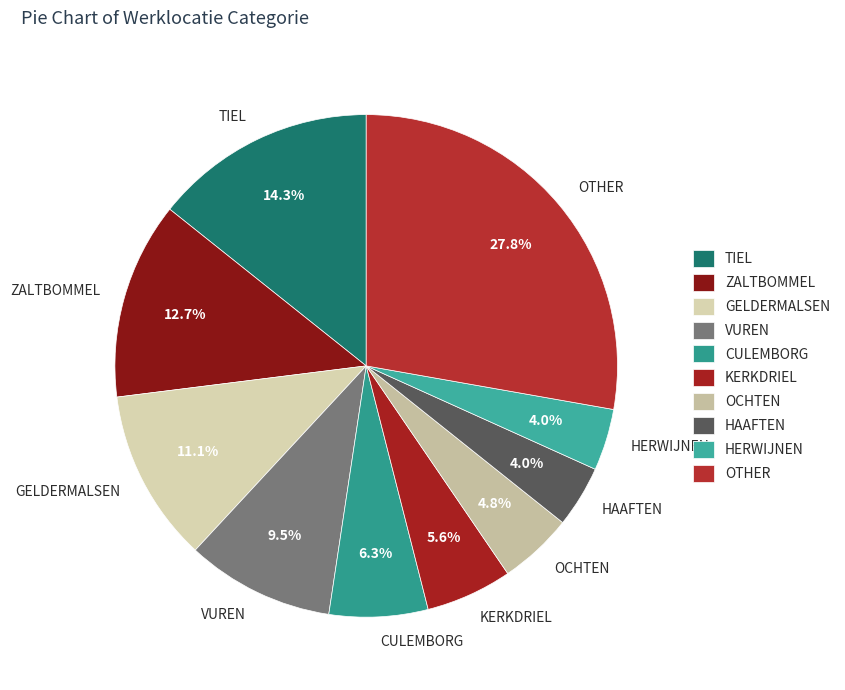

To the nearest percent, what portion does OTHER represent?

28%